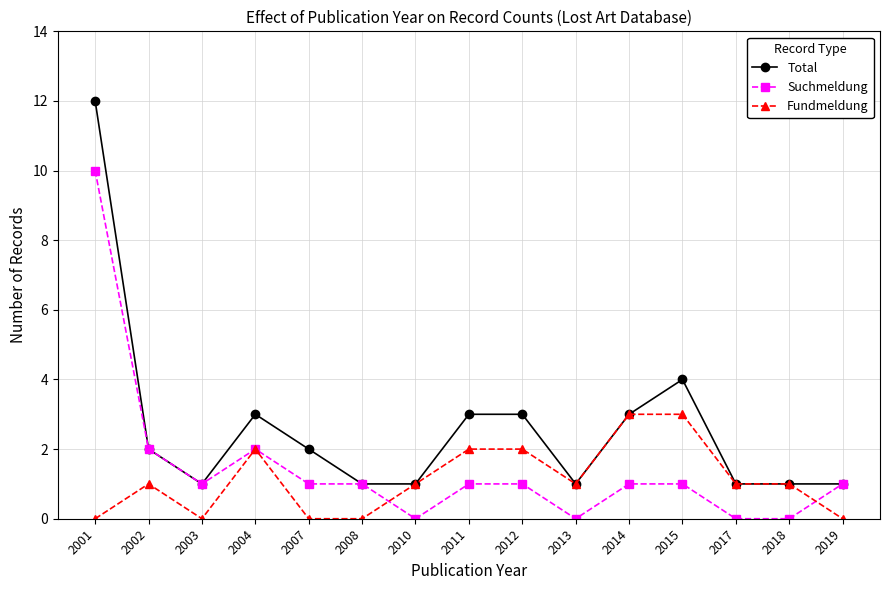

Which series has the widest spread of values?

Total